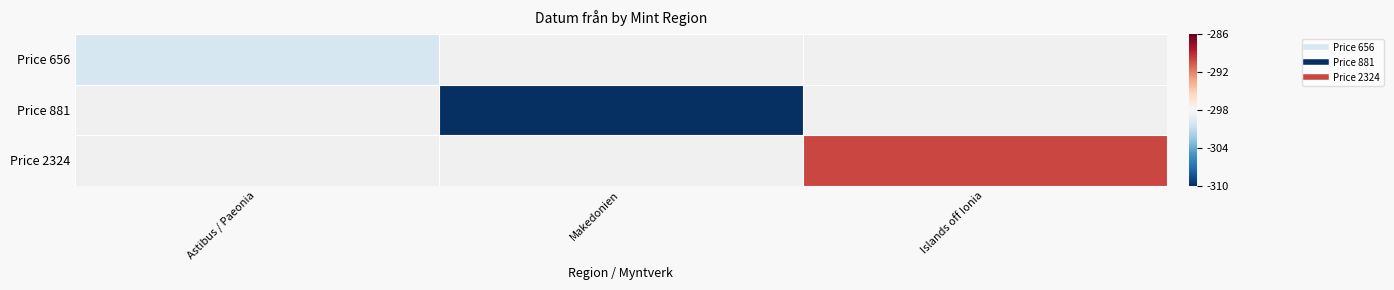

Which label corresponds to the largest value in the chart?

Islands off Ionia